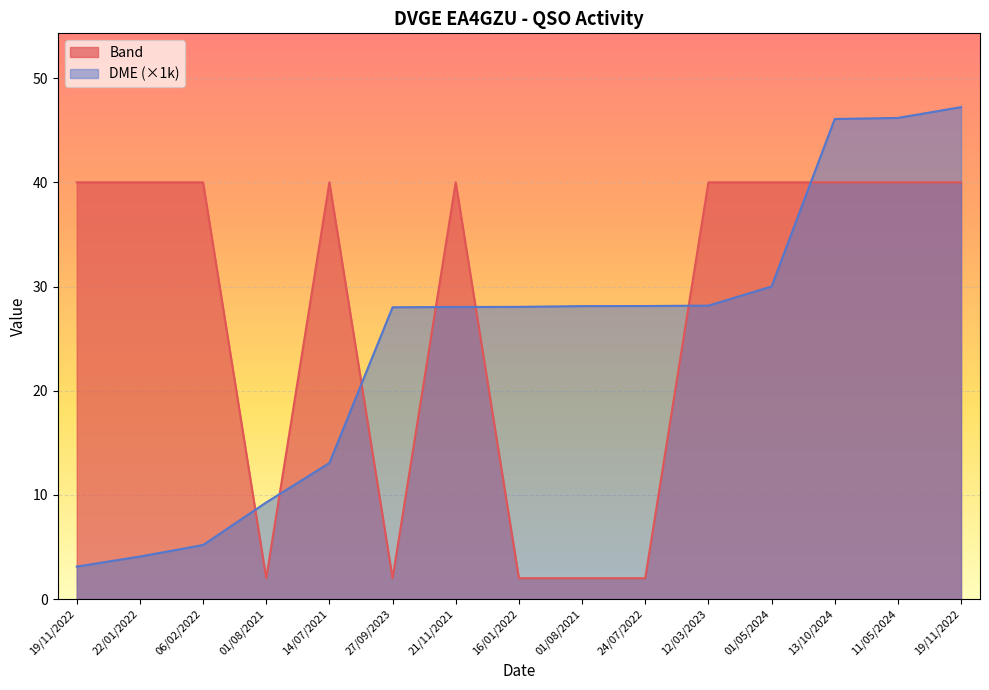

Reading right to left, extract all data points from this chart.

Band: 19/11/2022=40.0	11/05/2024=40.0	13/10/2024=40.0	01/05/2024=40.0	12/03/2023=40.0	24/07/2022=2.0	01/08/2021=2.0	16/01/2022=2.0	21/11/2021=40.0	27/09/2023=2.0	14/07/2021=40.0	01/08/2021=2.0	06/02/2022=40.0	22/01/2022=40.0	19/11/2022=40.0
DME: 19/11/2022=47.2	11/05/2024=46.2	13/10/2024=46.1	01/05/2024=30.0	12/03/2023=28.2	24/07/2022=28.1	01/08/2021=28.1	16/01/2022=28.0	21/11/2021=28.0	27/09/2023=28.0	14/07/2021=13.1	01/08/2021=9.3	06/02/2022=5.2	22/01/2022=4.1	19/11/2022=3.1